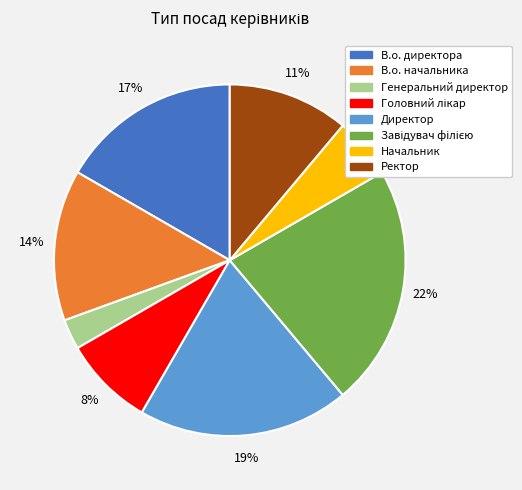

To the nearest percent, what portion does Начальник represent?

6%